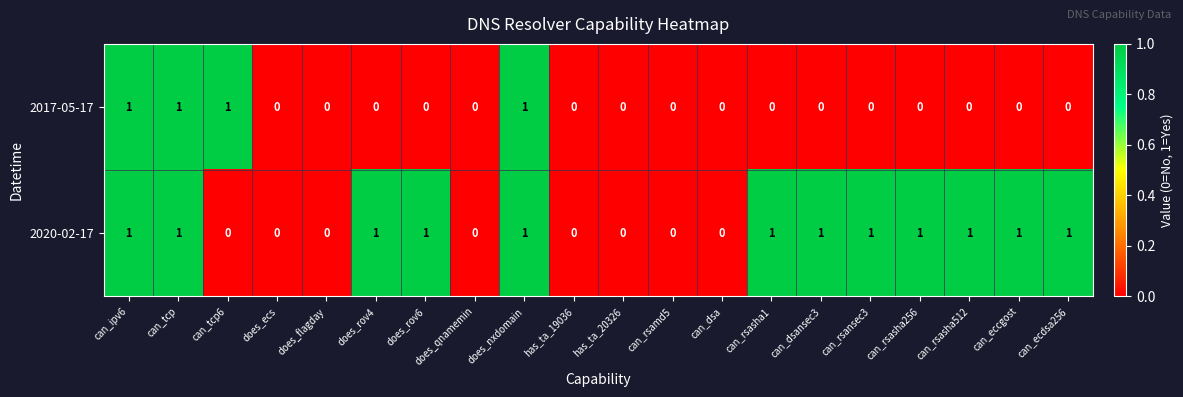

Rank the series by their average value, from highest to lowest.

2020-02-17, 2017-05-17